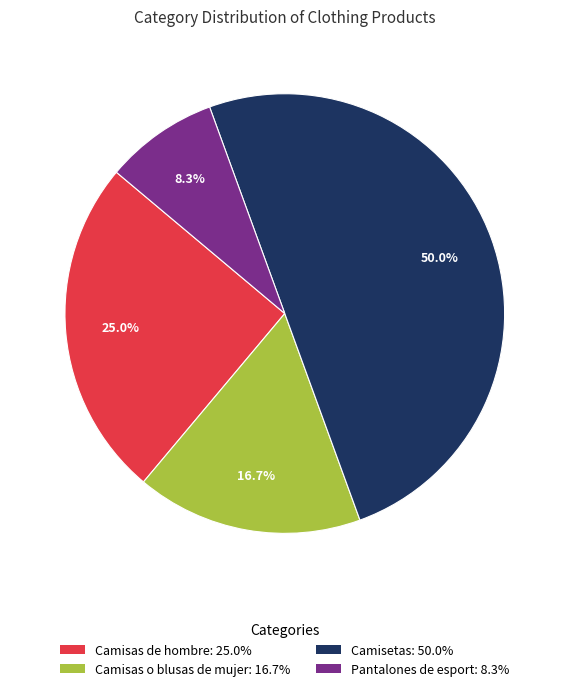

Is the sum of Camisas de hombre and Camisetas greater than half?

Yes